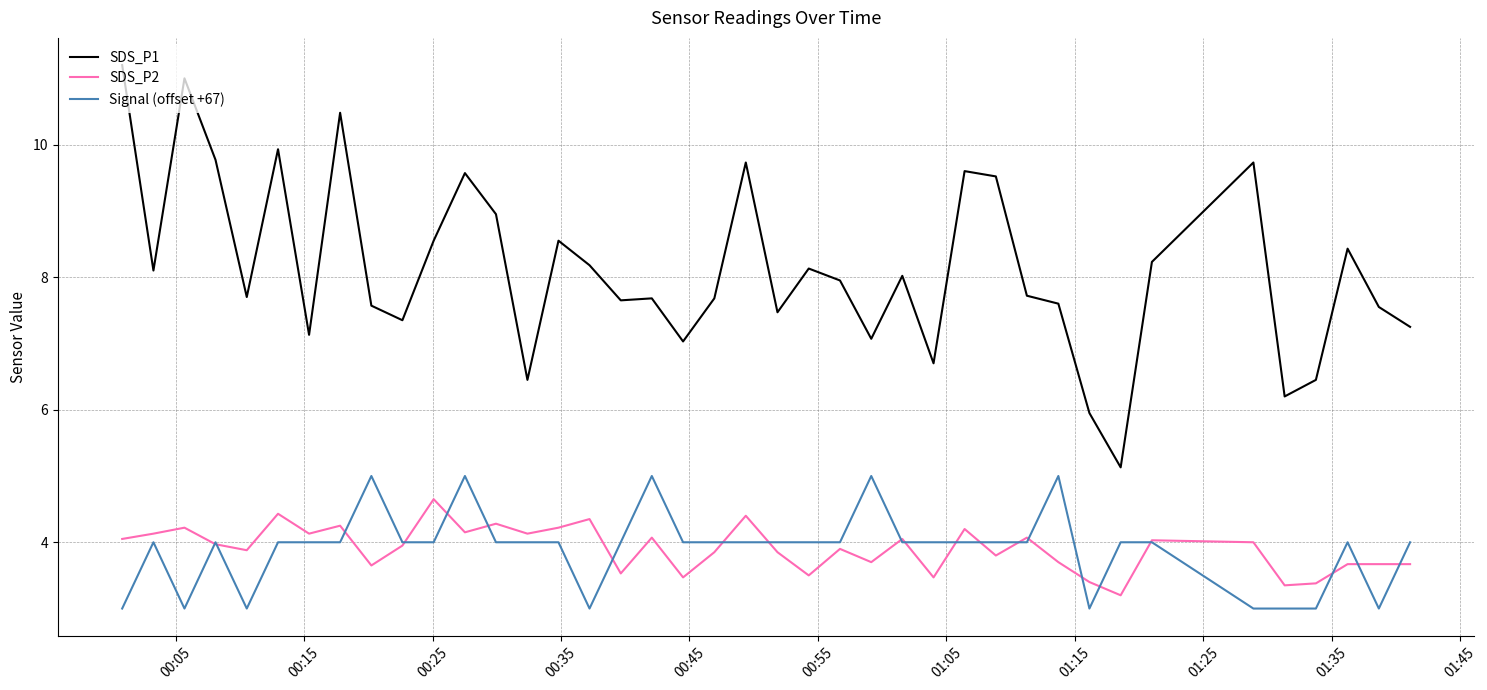

Which series has the largest total across all categories?

SDS_P1